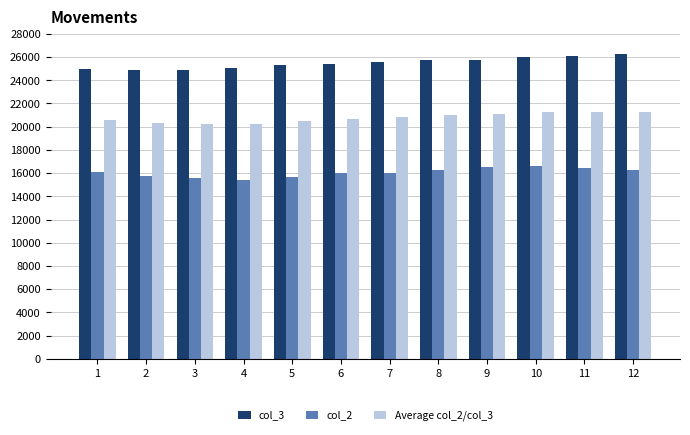

Rank the series by their average value, from highest to lowest.

col_3, Average col_2/col_3, col_2